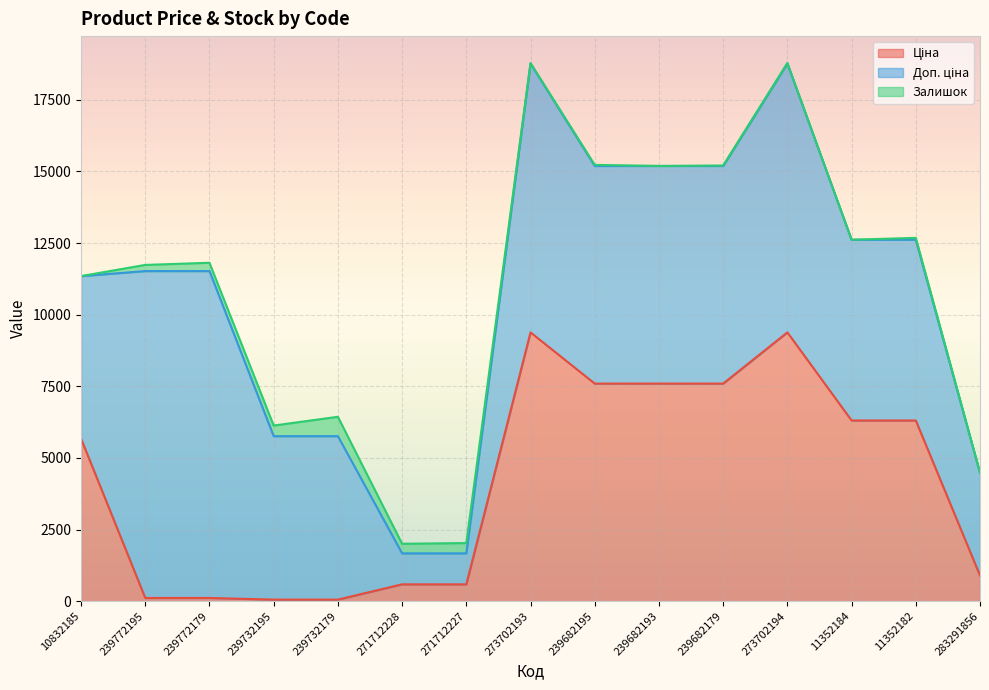

Reading left to right, extract all data points from this chart.

Ціна: 5673.8	114.1	114.1	57.0	57.0	589.9	589.9	9384.0	7596.5	7596.5	7596.5	9384.0	6308.8	6308.8	895.9
Доп. ціна: 5673.8	11410.0	11410.0	5705.0	5705.0	1081.7	1081.7	9384.0	7596.5	7596.5	7596.5	9384.0	6308.8	6308.8	3583.6
Залишок: 1.0	215.0	290.0	370.0	676.0	333.0	359.0	17.0	38.0	0.0	15.0	18.0	0.0	66.0	7.0